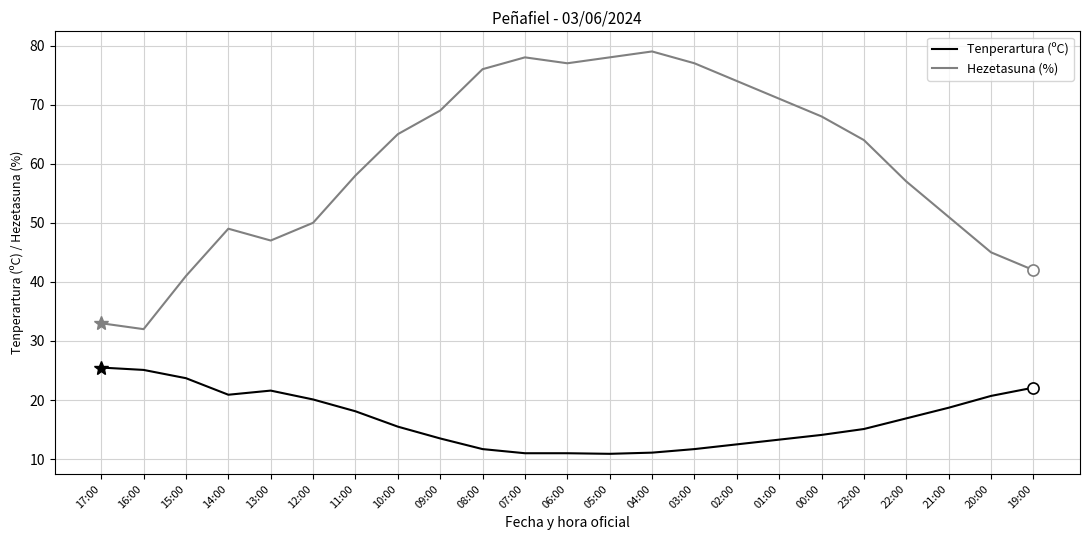

List the series in order of their peak value, highest first.

Hezetasuna (%), Tenperartura (ºC)